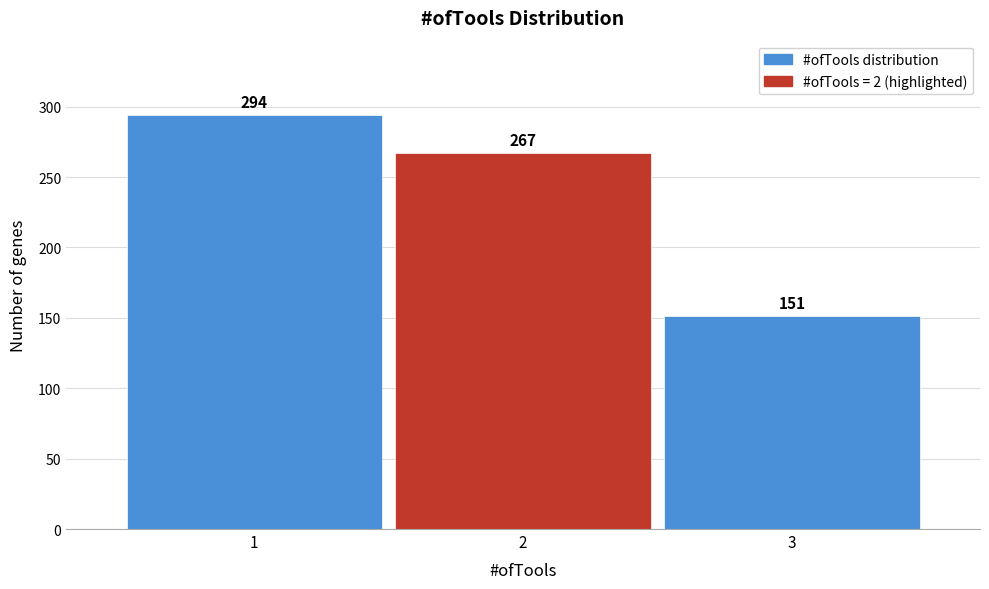

Reading left to right, list every bar in this chart as the range it spans on the x-axis followed by its height.

0.5 to 1.5: 294
1.5 to 2.5: 267
2.5 to 3.5: 151